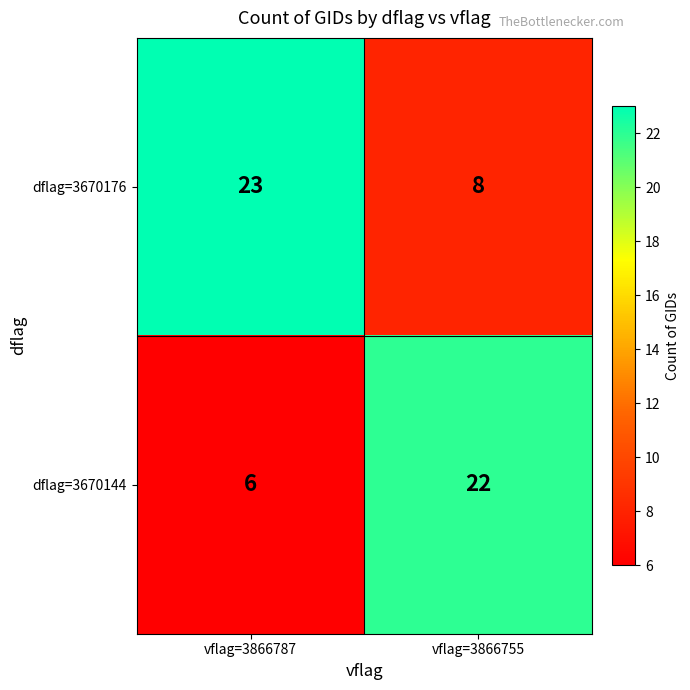

Is it true that dflag=3670176 equals 9 at vflag=3866787?

False